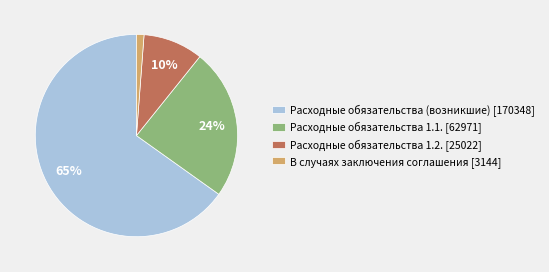

Rank the categories by value from highest to lowest.

Расходные обязательства (возникшие) [170348], Расходные обязательства 1.1. [62971], Расходные обязательства 1.2. [25022], В случаях заключения соглашения [3144]